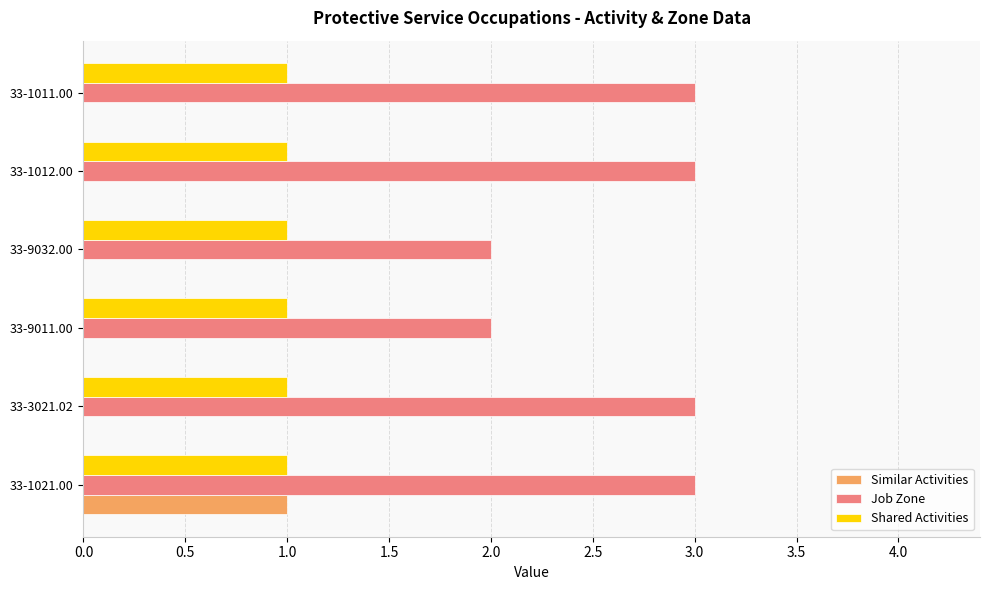

What is the sum of the Job Zone values at 33-3021.02 and 33-1012.00?

6